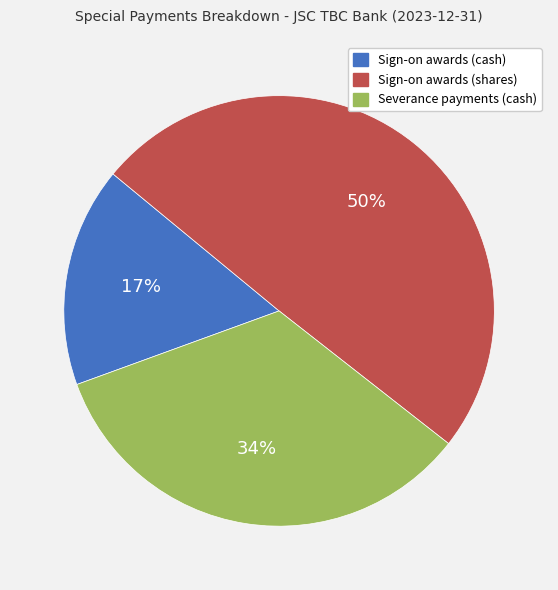

Which slice is the smallest?

Sign-on awards (cash)